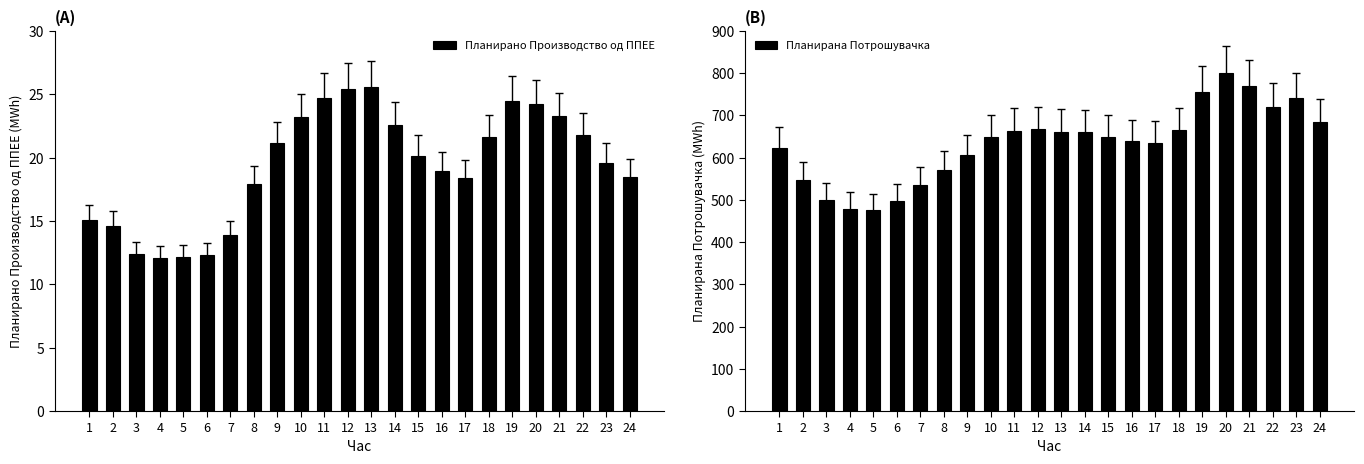

Which category has the highest value in the Планирана Потрошувачка series?

20